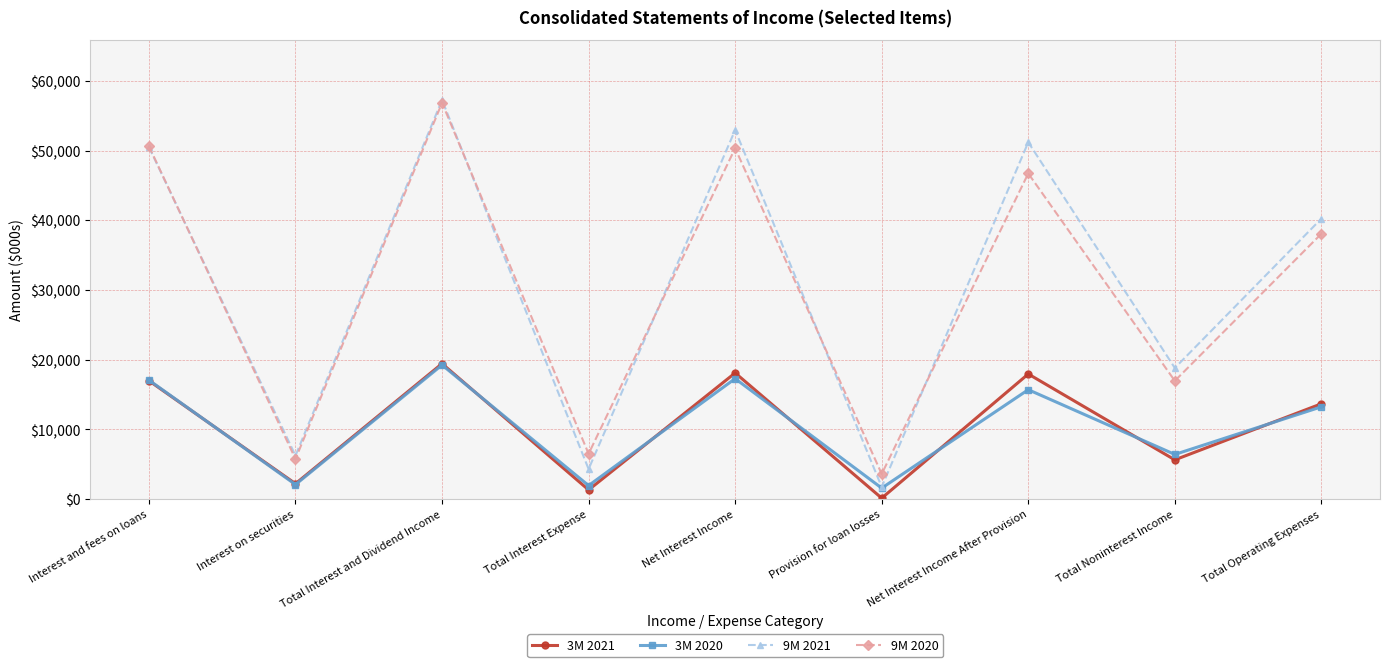

Where is 9M 2021 nearest to the value 29507?

Total Noninterest Income